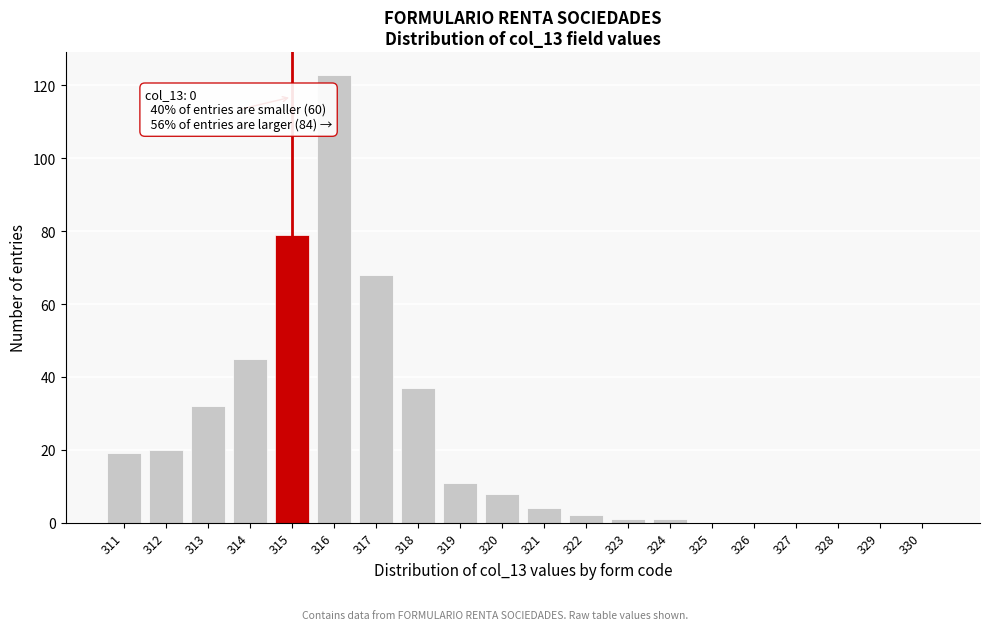

Reading left to right, what are all the values shown in this chart?

311=19	312=20	313=32	314=45	315=79	316=123	317=68	318=37	319=11	320=8	321=4	322=2	323=1	324=1	325=0	326=0	327=0	328=0	329=0	330=0